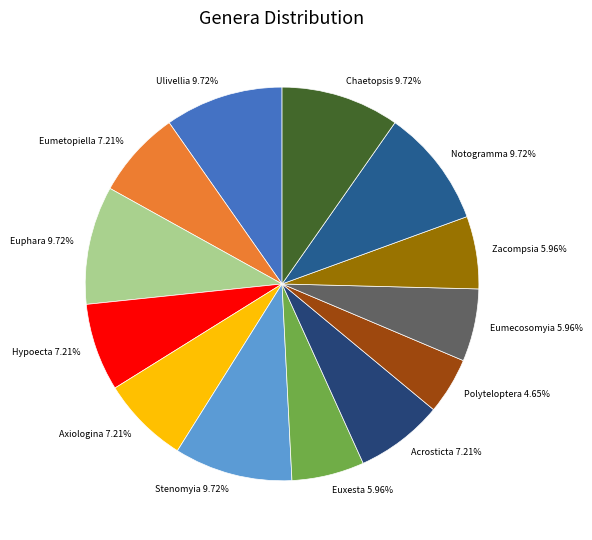

Which category has the smallest portion of the pie?

Polyteloptera